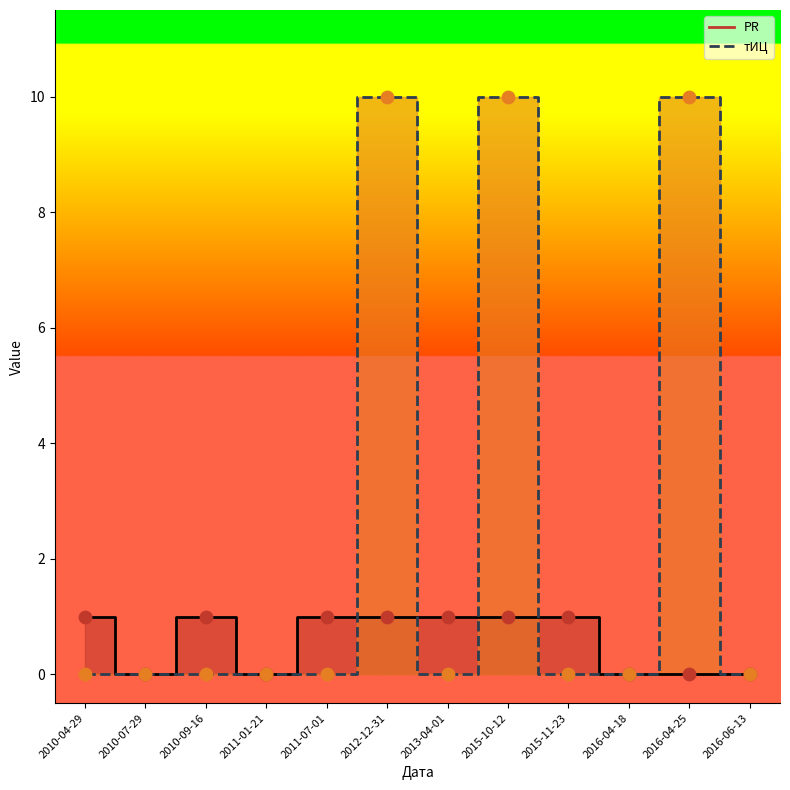

What are all the series names shown in the legend?

PR, тИЦ